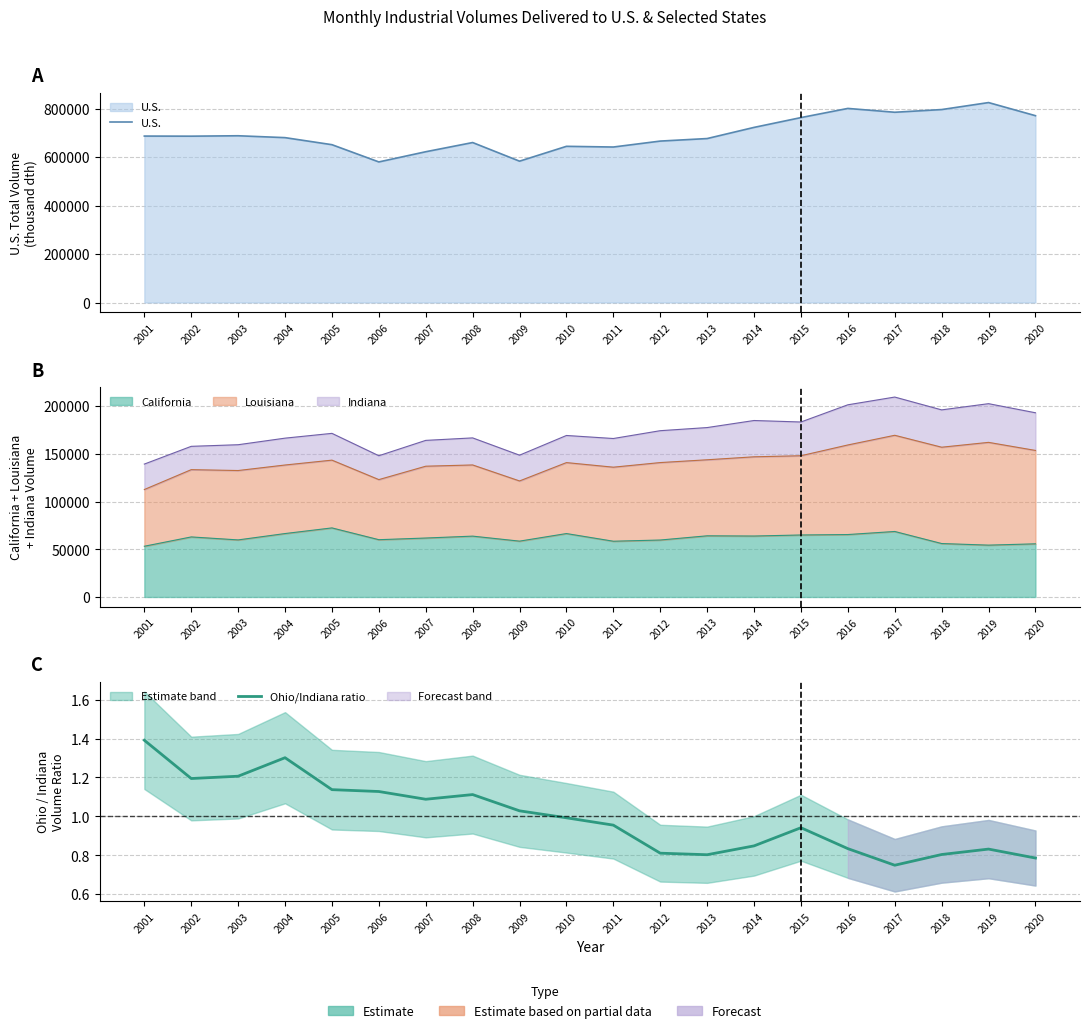

True or false: U.S. and Ohio/Indiana ratio cross at least once.

False